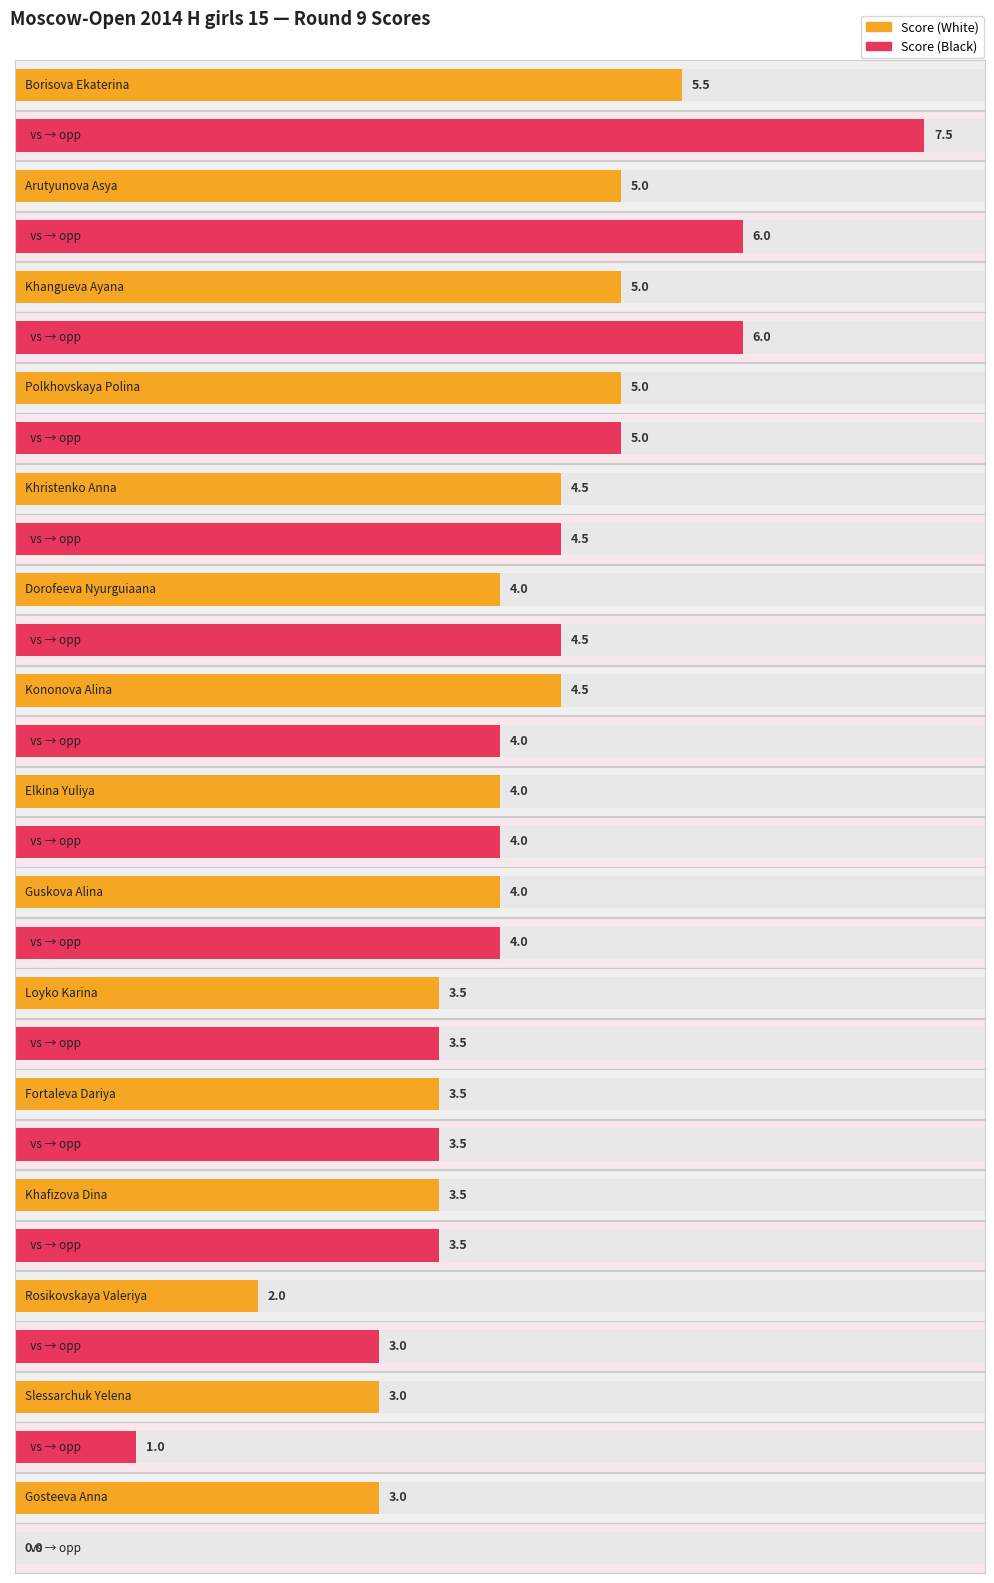

What is the sum of all Score (White) values?

60.0